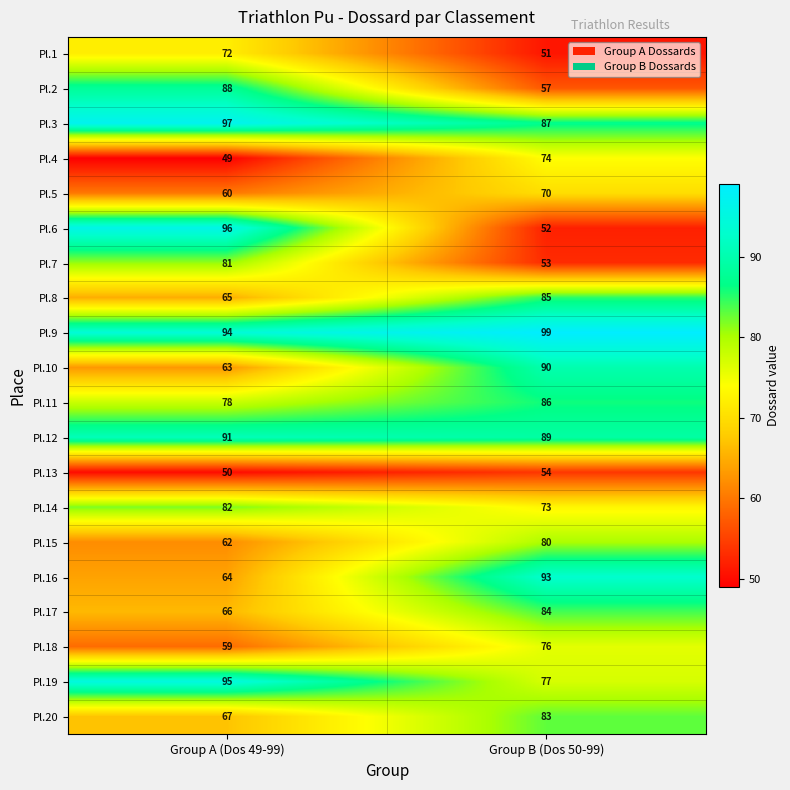

What is the sum of the Pl.10 values at Group B (Dos 50-99) and Group A (Dos 49-99)?

153